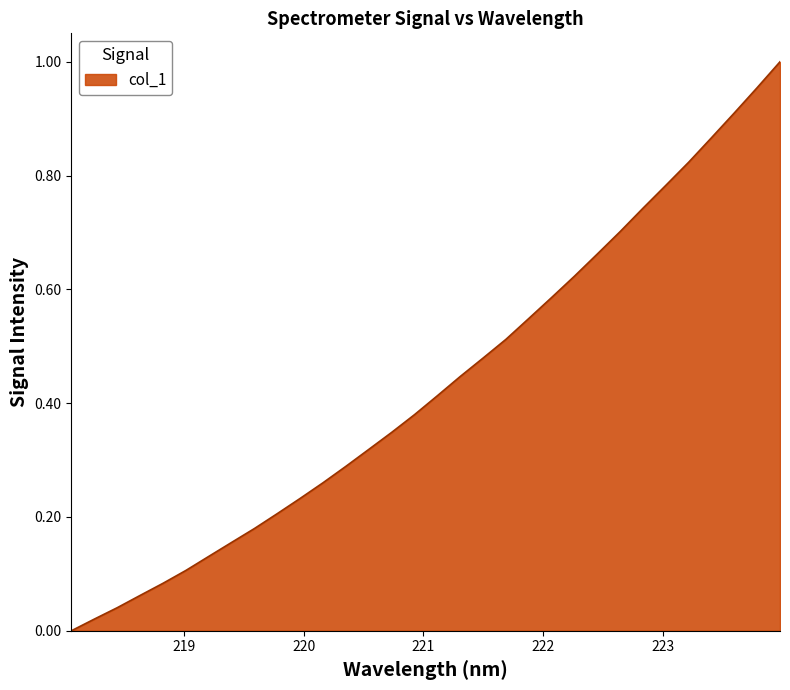

Rank the categories by value from lowest to highest.

218.0596, 218.2508, 218.442, 218.6332, 218.8244, 219.0156, 219.2067, 219.3979, 219.589, 219.7801, 219.9712, 220.1623, 220.3533, 220.5444, 220.7354, 220.9264, 221.1174, 221.3083, 221.4993, 221.6902, 221.8812, 222.0721, 222.263, 222.4538, 222.6447, 222.8355, 223.0264, 223.2172, 223.408, 223.5987, 223.7895, 223.9802